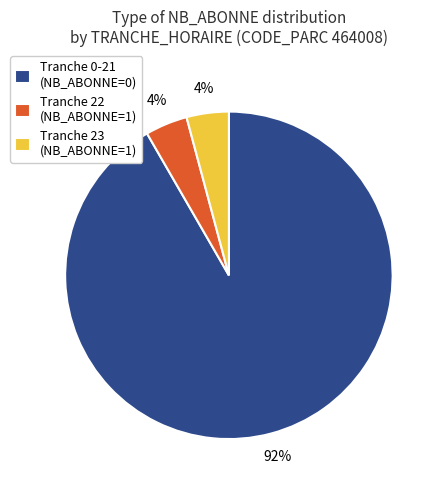

The Tranche 22 (NB_ABONNE=1) slice represents 4% of the pie. True or false?

True